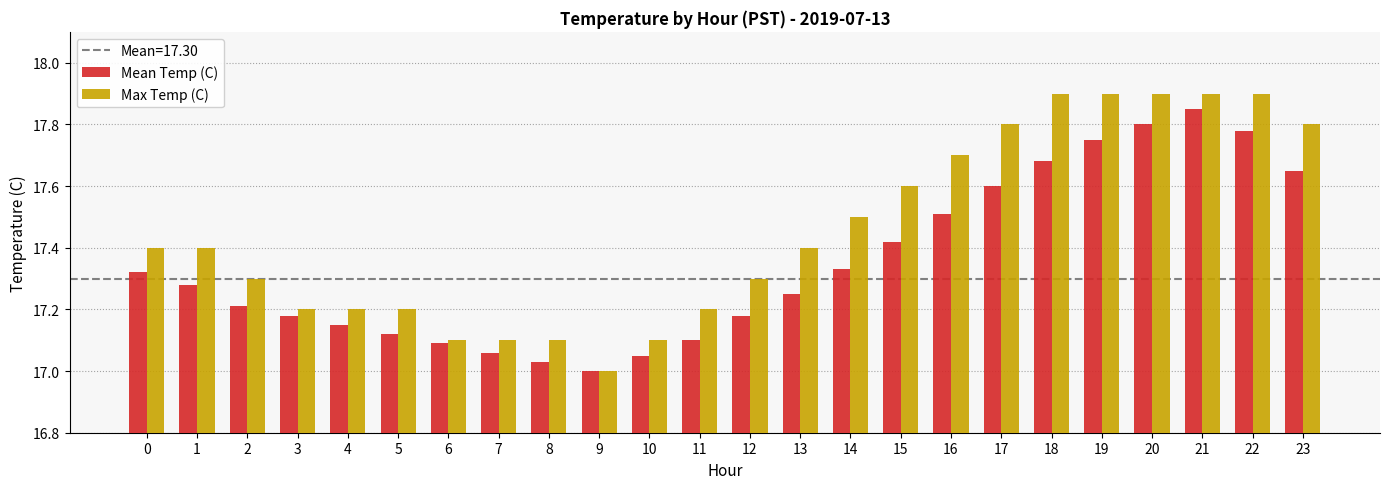

What is the difference between the Max Temp (C) values at 17 and 10?

0.7